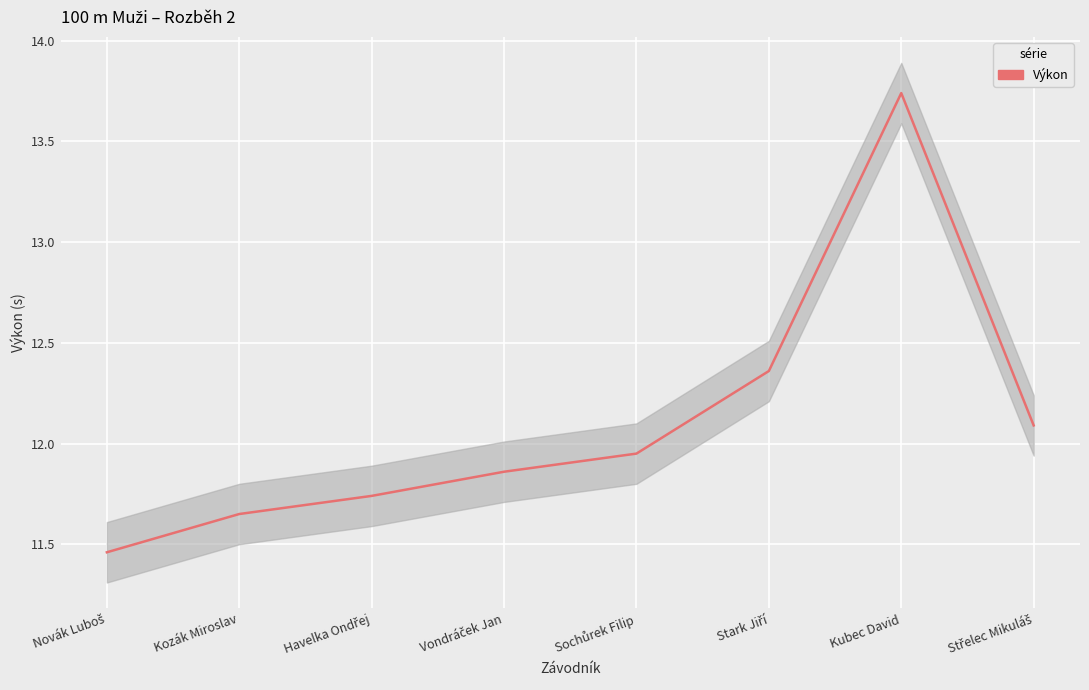

What is the value of the 5th point from the left?

11.9